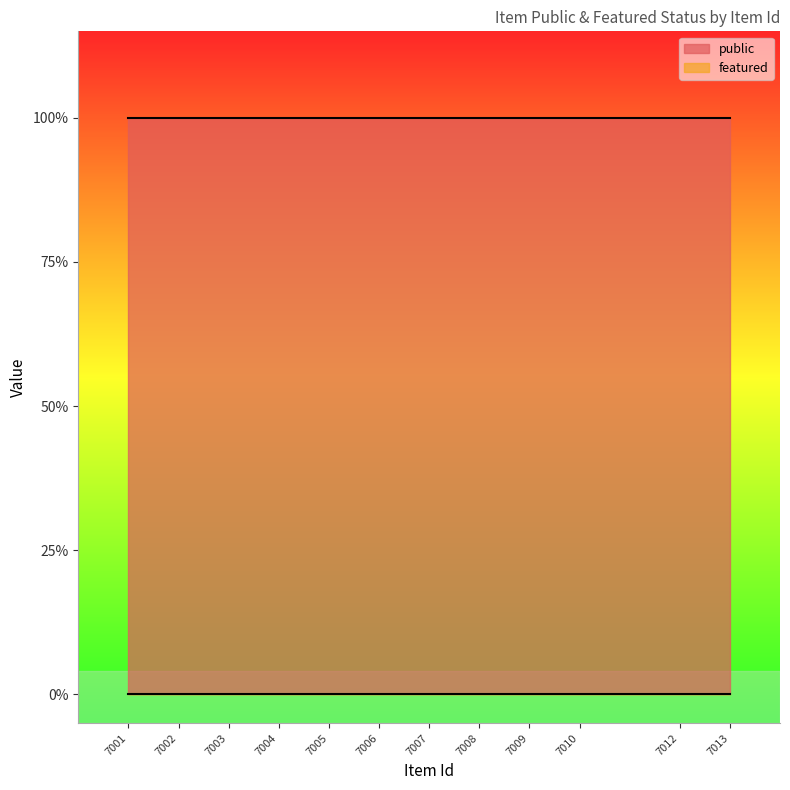

What is the greatest value displayed?

1